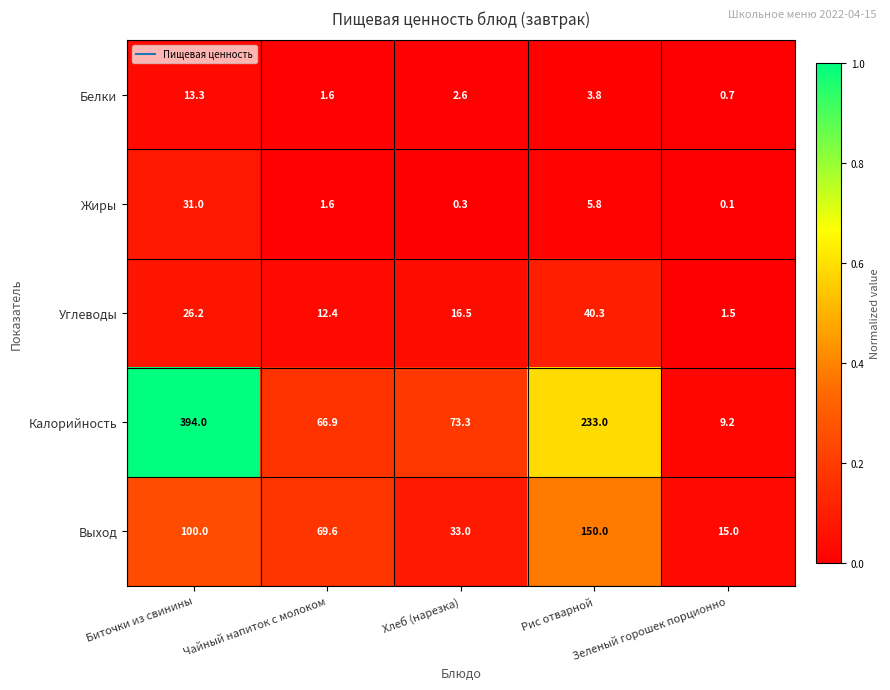

What is the average value of the Углеводы series?

19.4